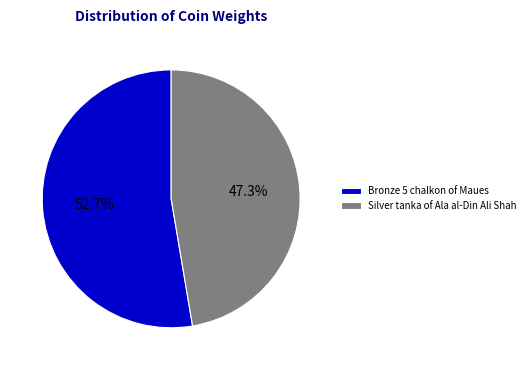

What percentage do Silver tanka of Ala al-Din Ali Shah and Bronze 5 chalkon of Maues together represent?

100.0%